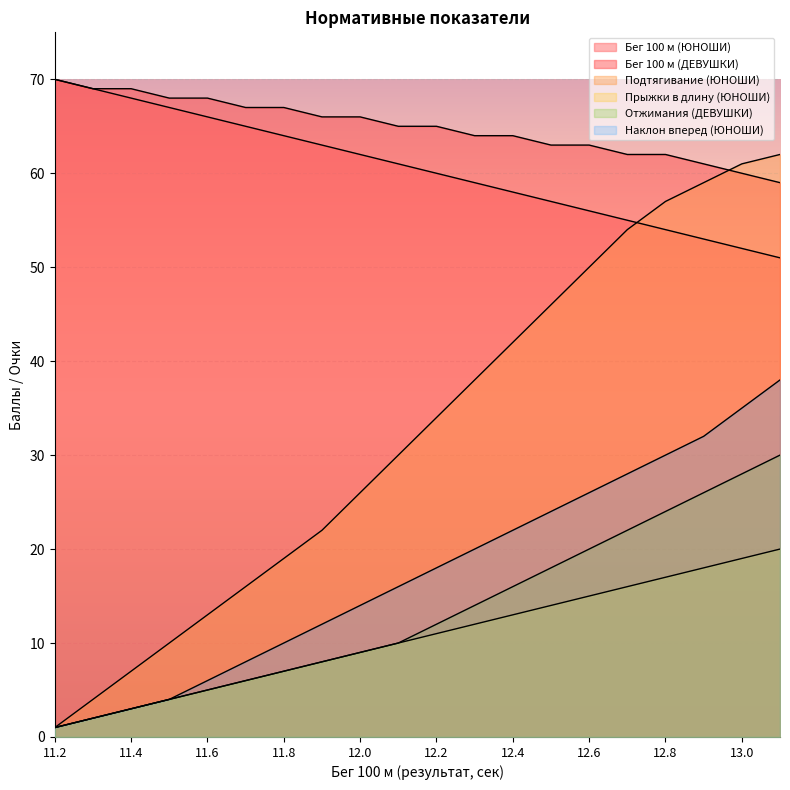

Rank the series at 12.3 from highest to lowest value.

Бег 100 м (ДЕВУШКИ), Бег 100 м (ЮНОШИ), Подтягивание (ЮНОШИ), Наклон вперед (ЮНОШИ), Отжимания (ДЕВУШКИ), Прыжки в длину (ЮНОШИ)